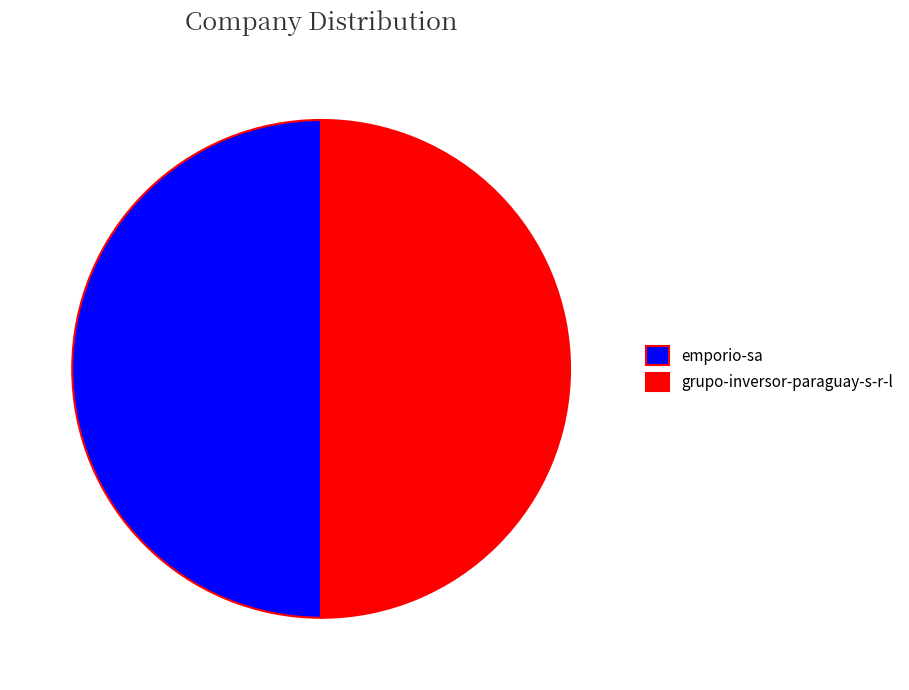

How many slices are in this pie chart?

2